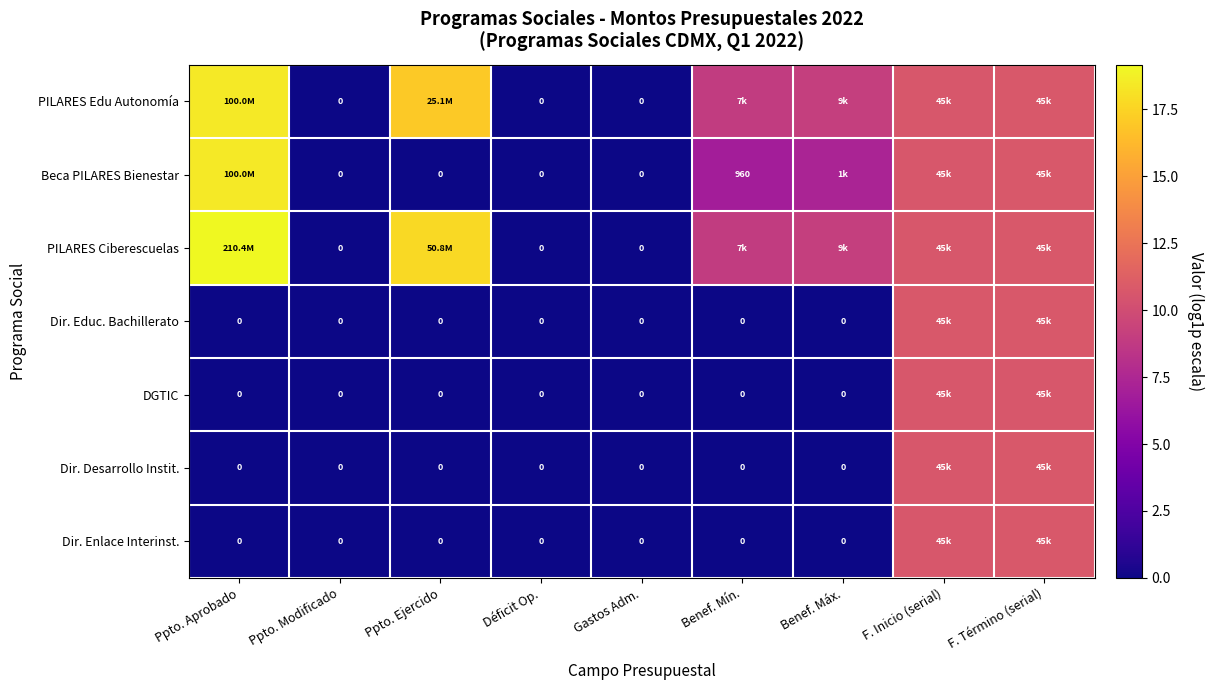

What is the total value across all series at F. Término (serial)?

75.0